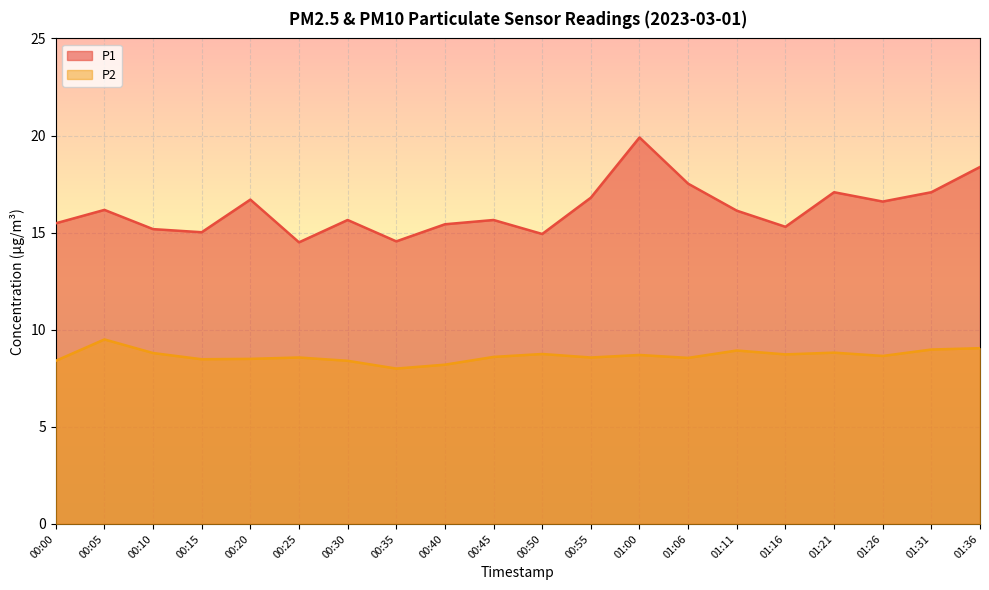

True or false: P2 has more than 1 points higher than both neighbors.

True